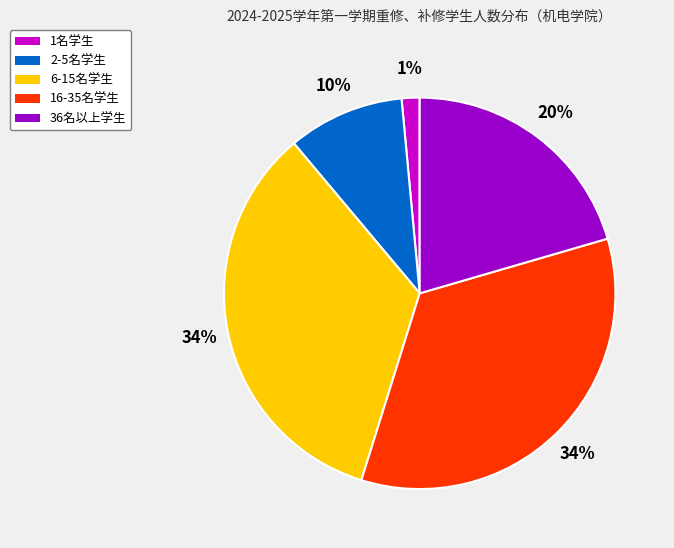

To the nearest percent, what is the average slice percentage?

20%